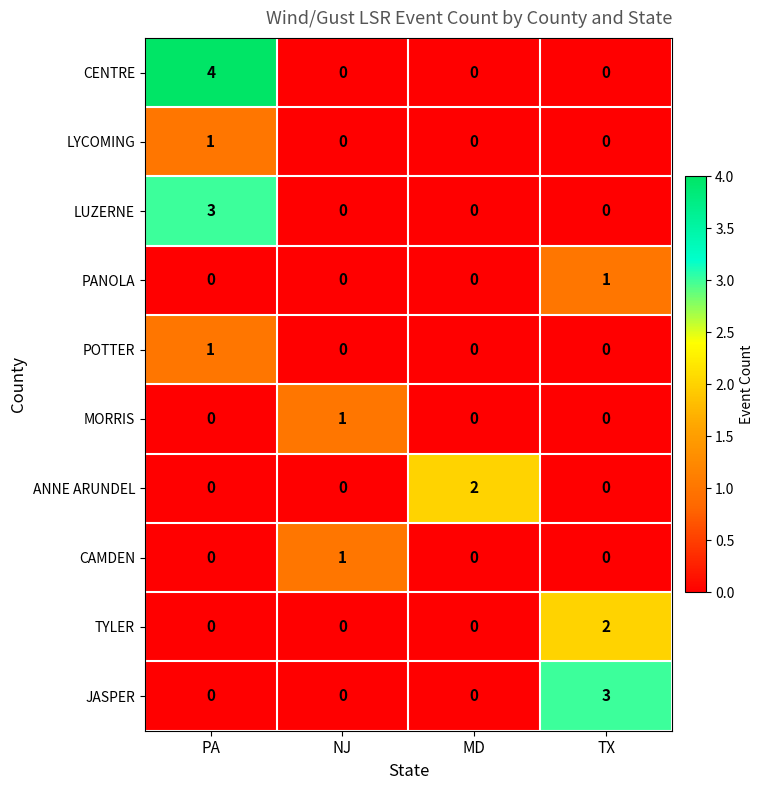

What is the sum of the JASPER values at PA and TX?

3